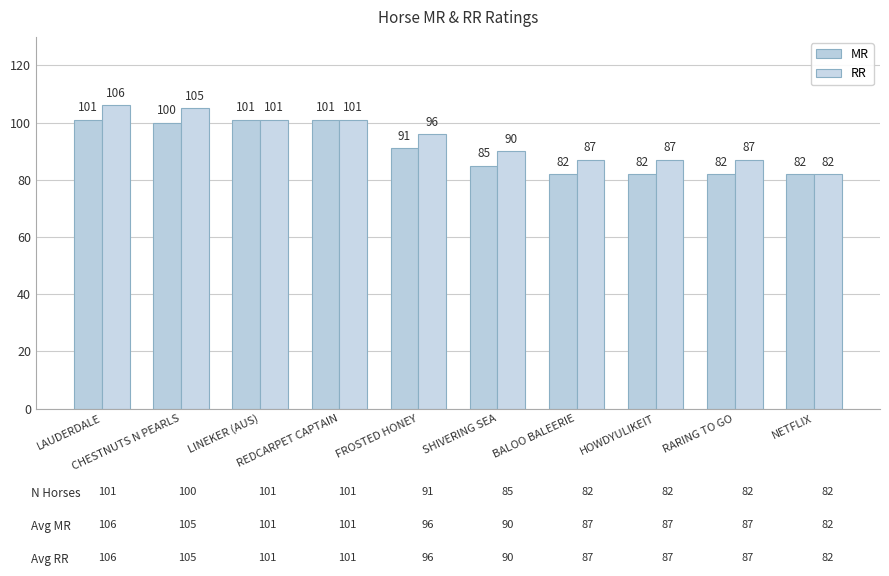

Rank the series at LAUDERDALE from lowest to highest value.

MR, RR